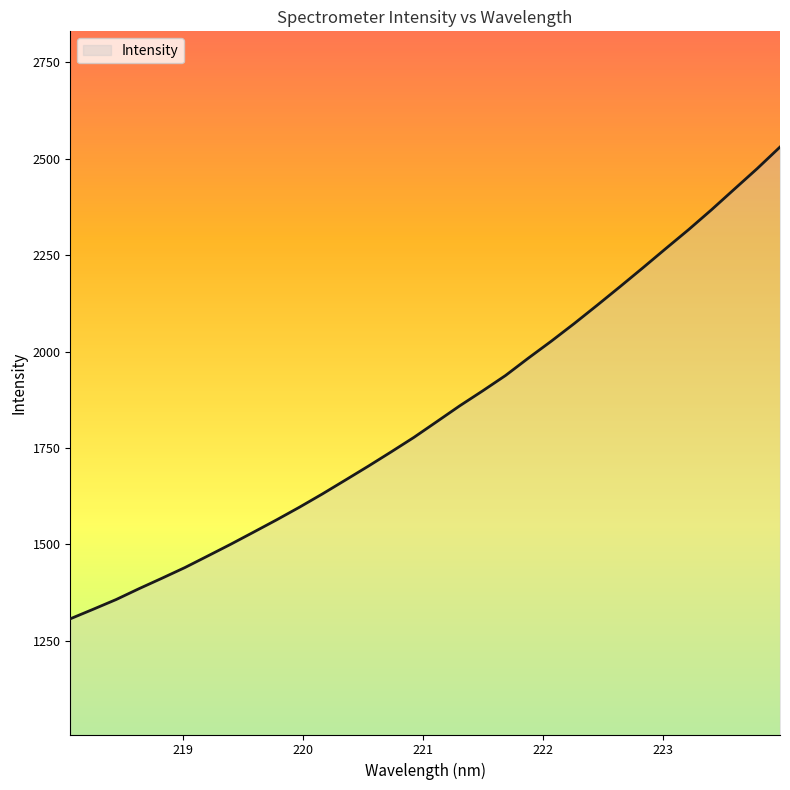

What is the smallest value displayed?

1307.0